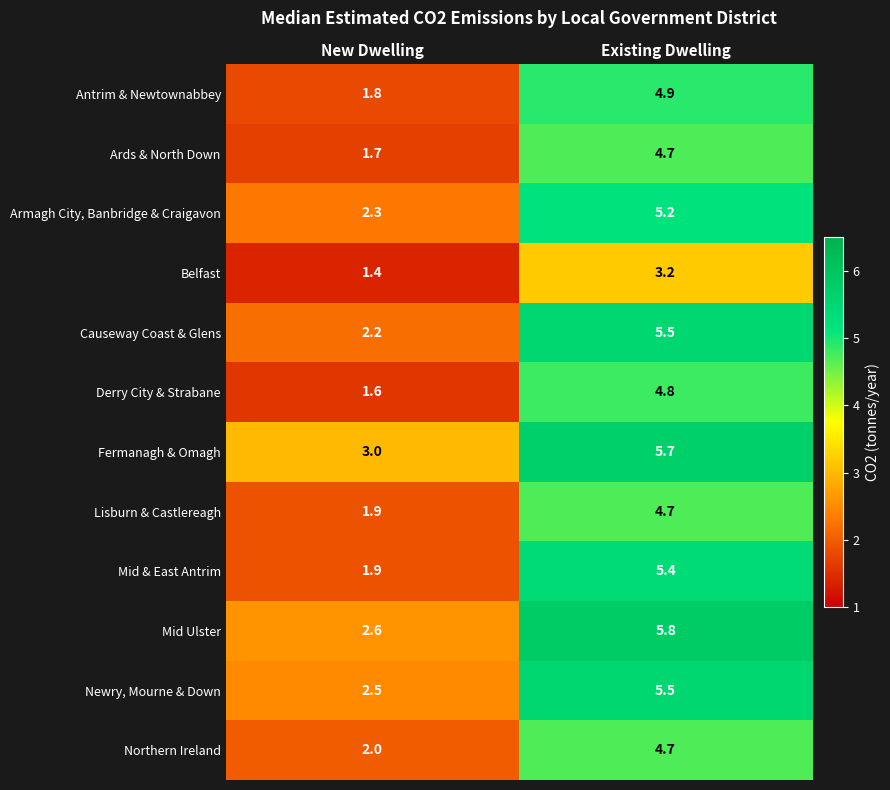

List the labels in order of Derry City & Strabane value, largest first.

Existing Dwelling, New Dwelling